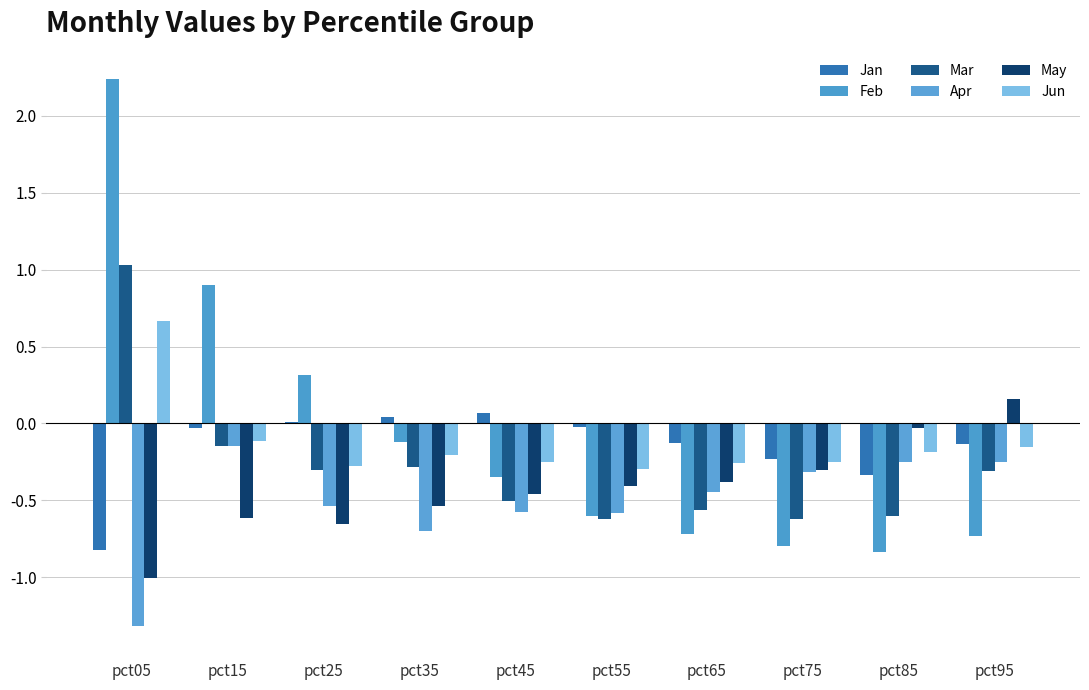

Where is Feb nearest to the value 0?

pct35